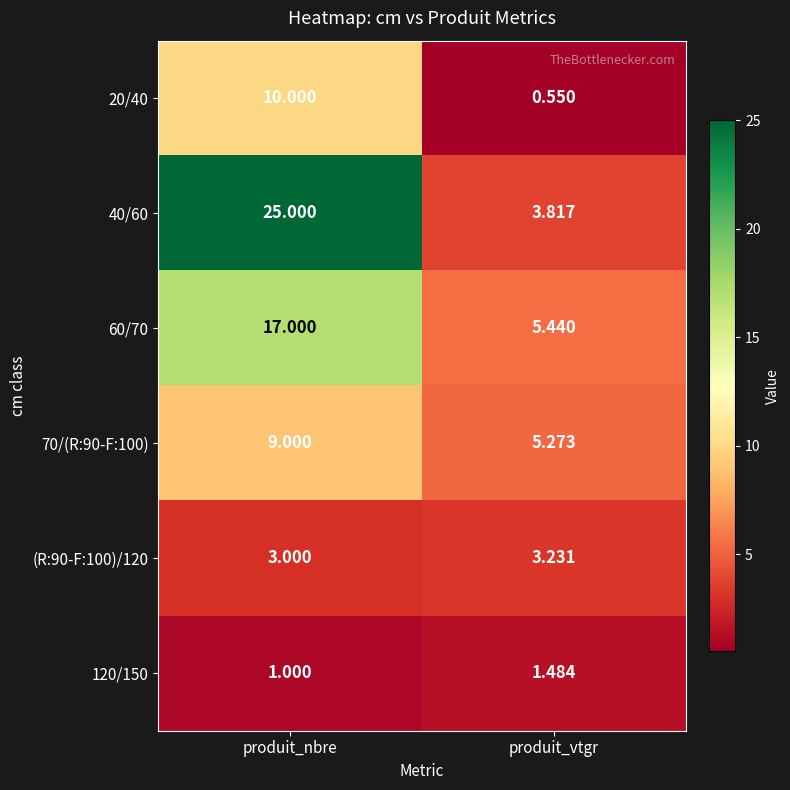

Which label corresponds to the smallest value in the chart?

produit_vtgr